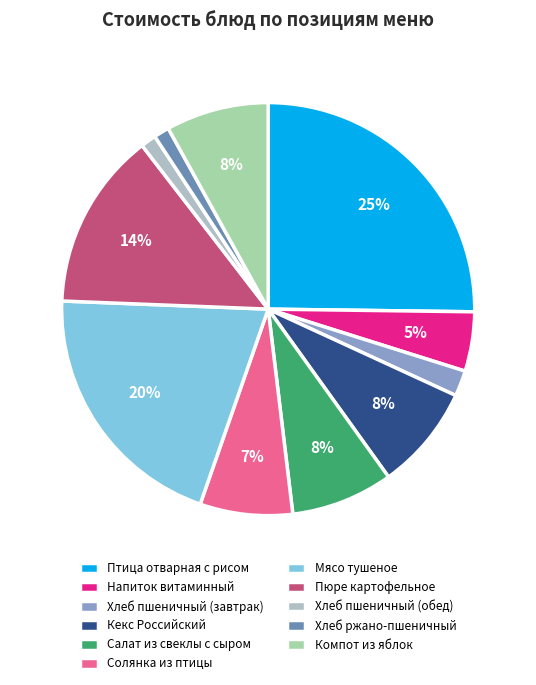

How many segments does this pie chart have?

11